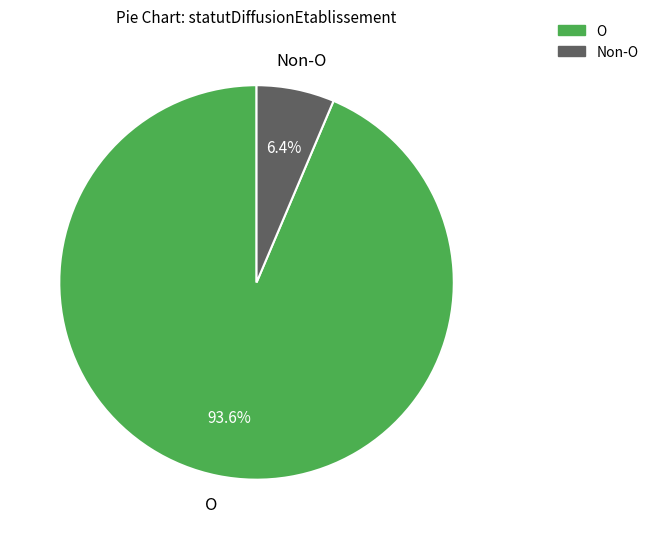

Is there any slice that represents more than half of the pie?

Yes